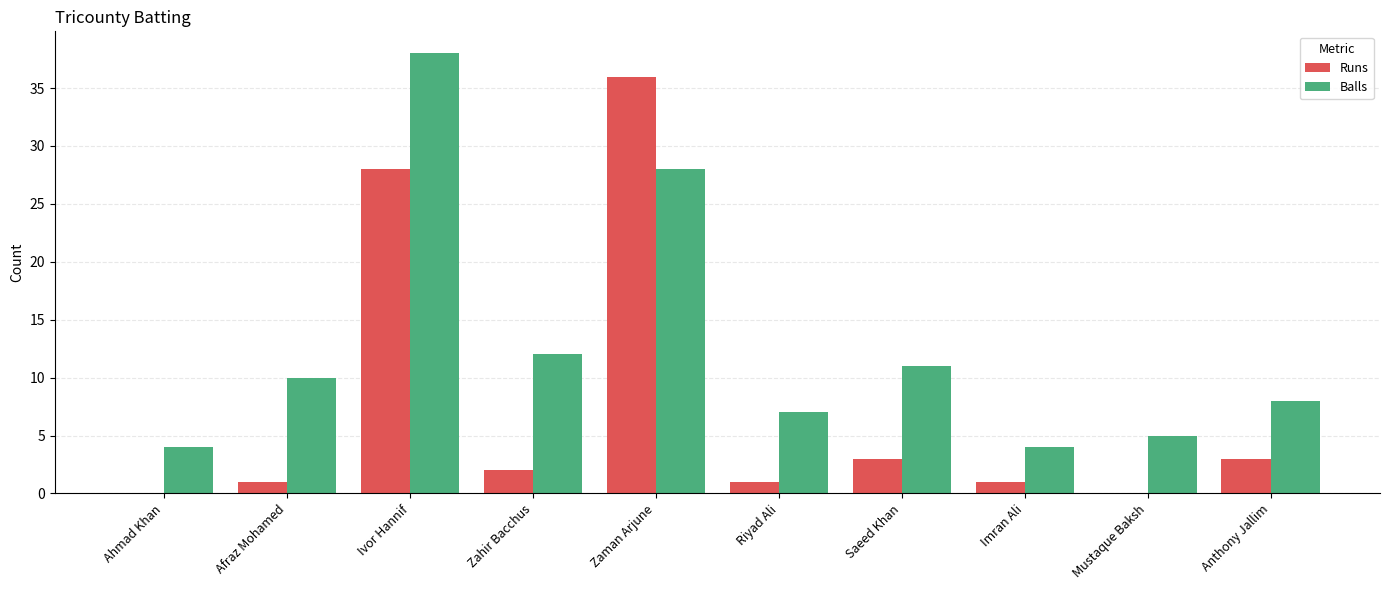

What is the average value of the Balls series?

13